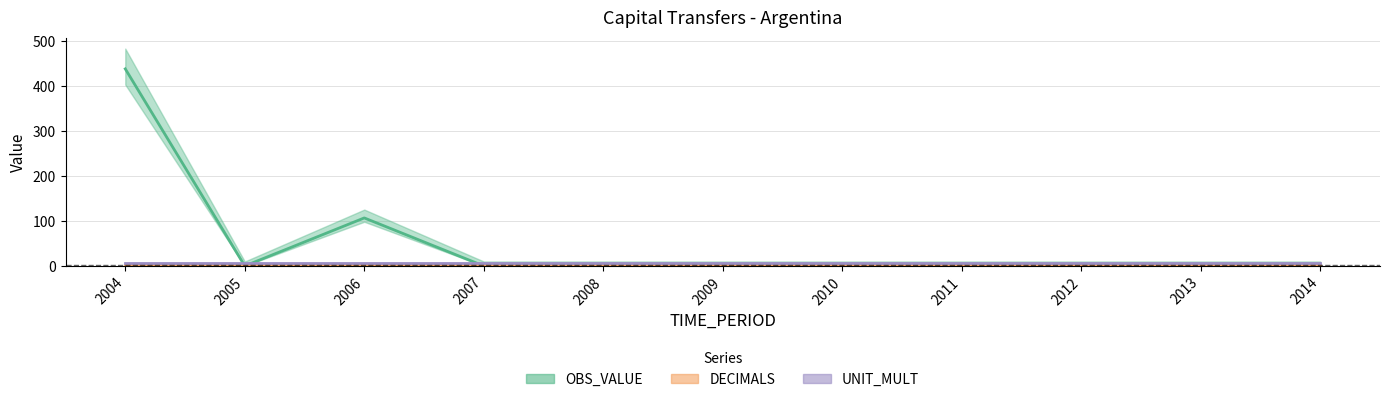

Does the chart display data point markers on the line(s)?

No